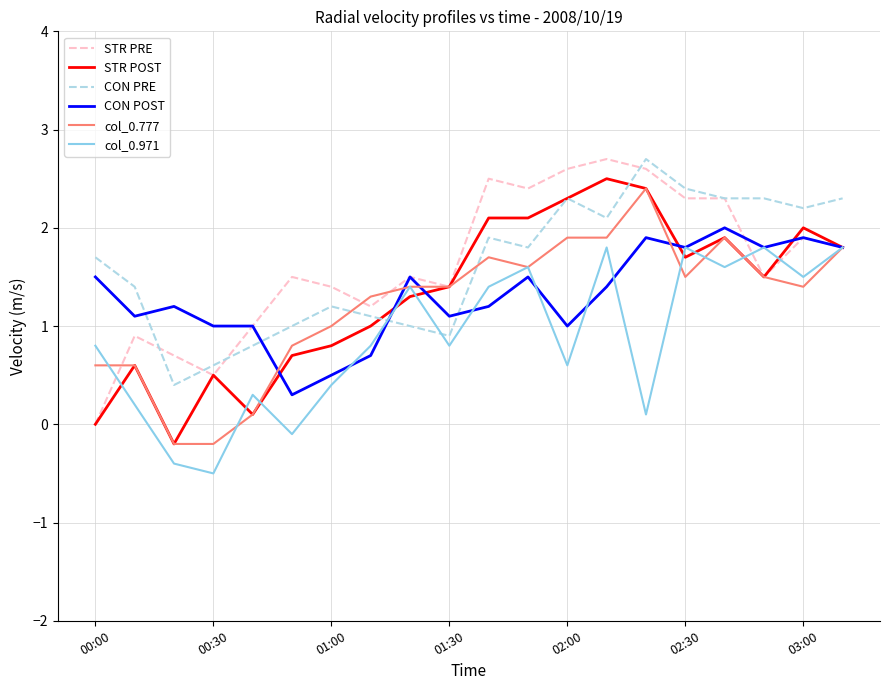

What is the maximum value for CON PRE?

2.7